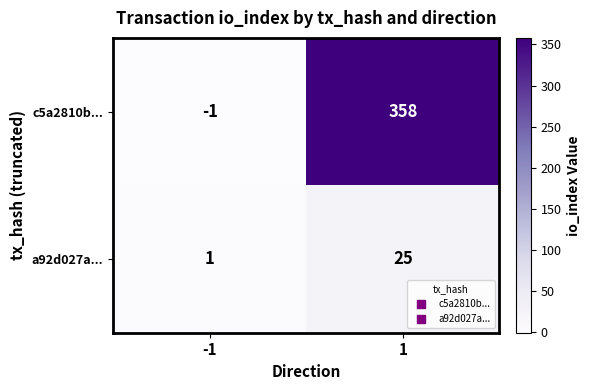

Which series changed the most between -1 and 1?

c5a2810b...